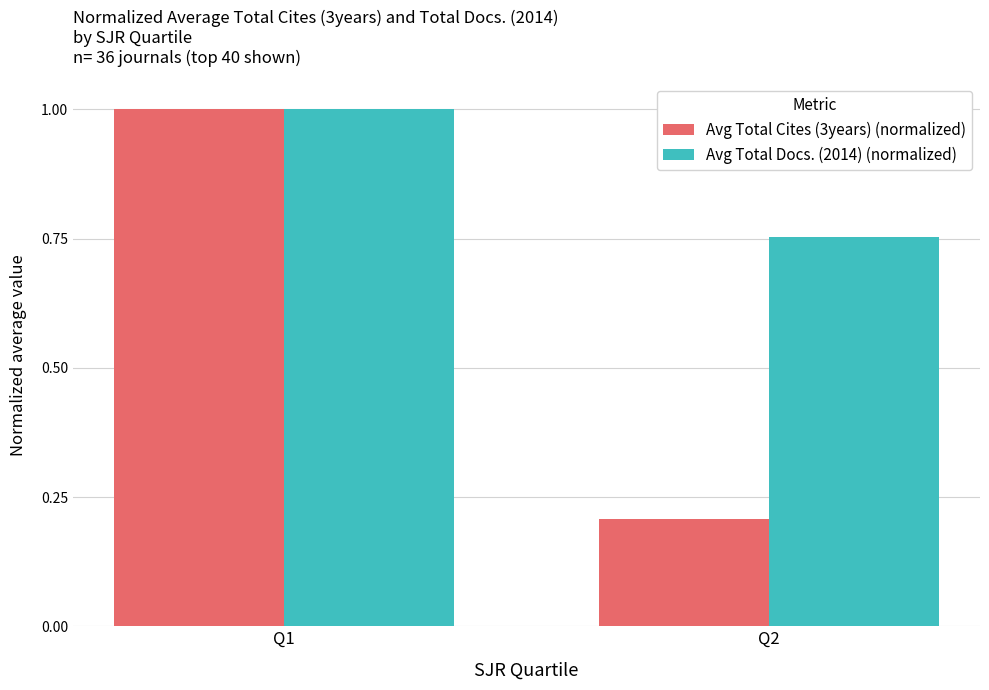

What is the value of the Avg Total Cites (3years) (normalized) bar at the 2nd from the left?

0.2